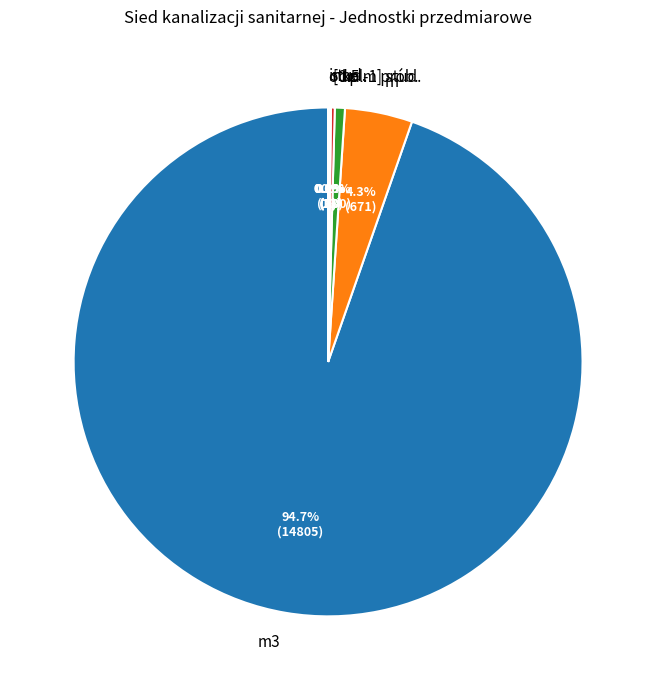

Between kpl. and m, which is larger?

m